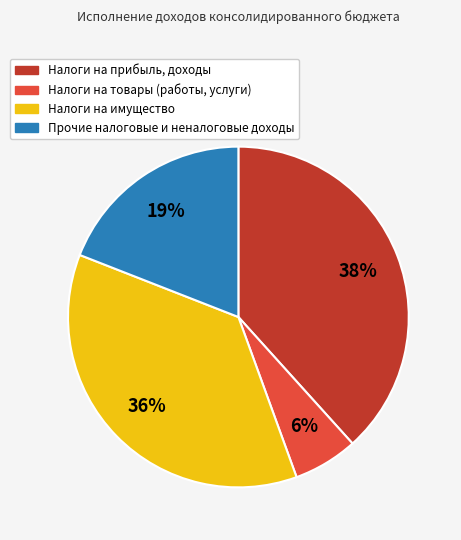

Is there a majority slice in this chart?

No